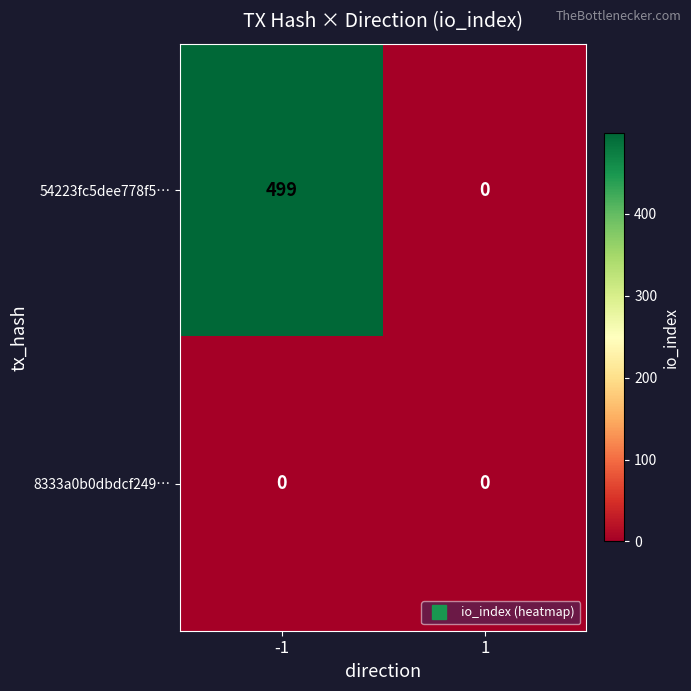

Reading left to right, what are all the values shown in this chart?

54223fc5dee778f5…: -1=499	1=0
8333a0b0dbdcf249…: -1=0	1=0